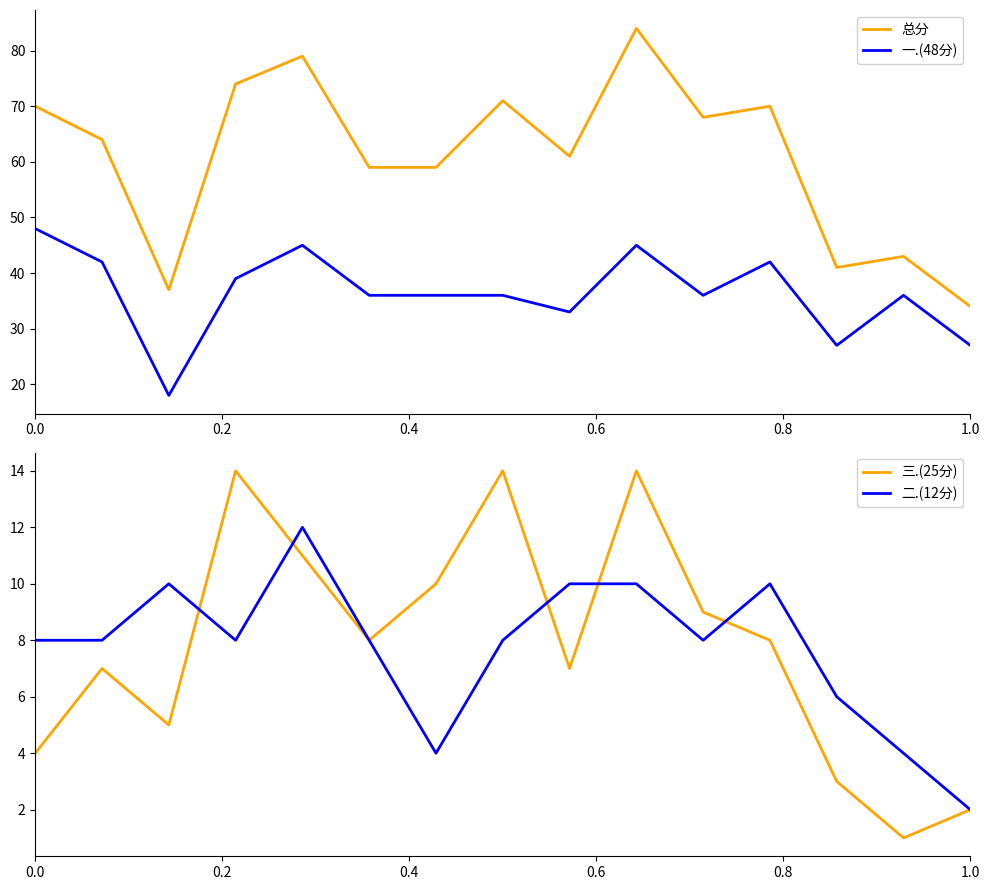

Does the chart have visible grid lines?

No